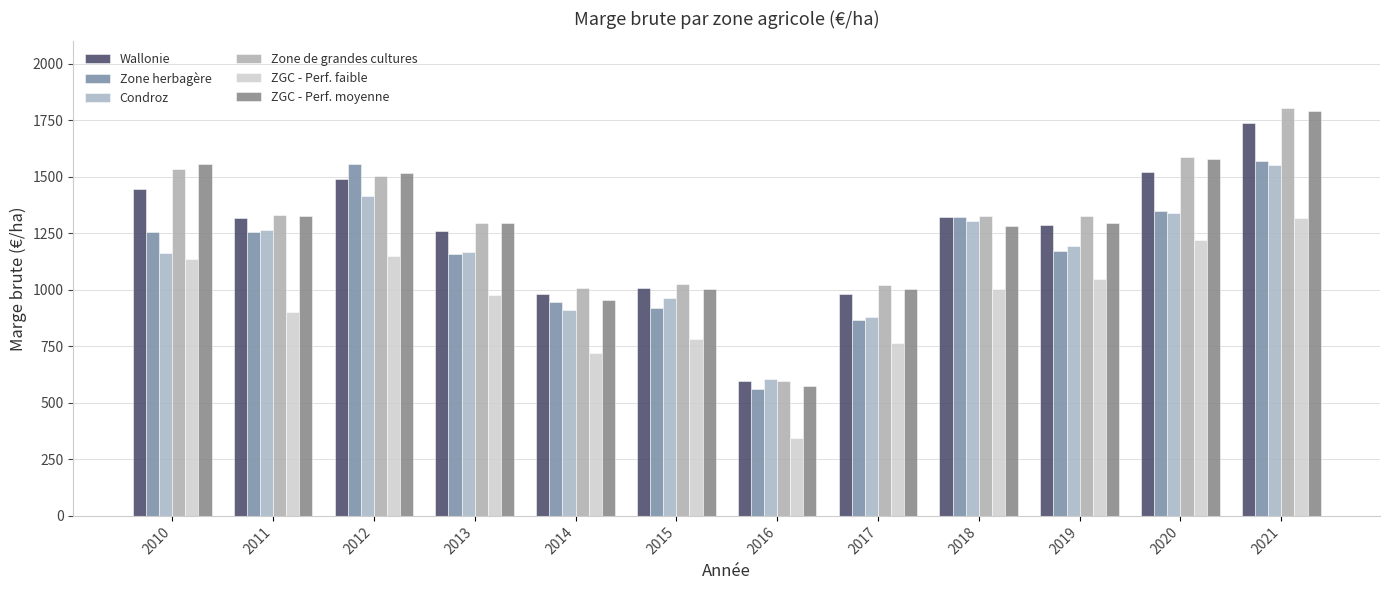

What is the difference between the Wallonie values at 2021 and 2010?

291.9